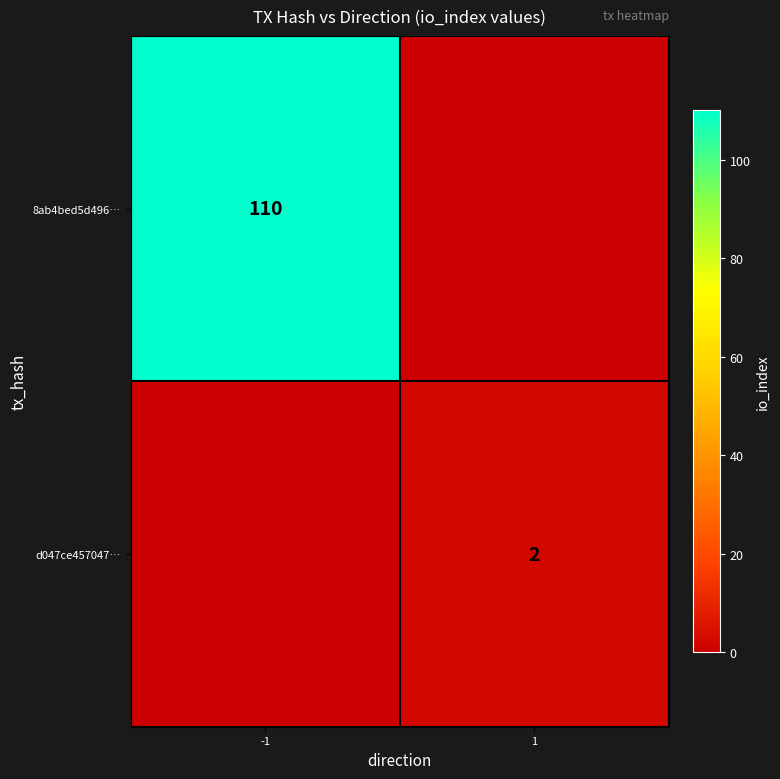

Is it true that 8ab4bed5d496… equals 191 at -1?

False